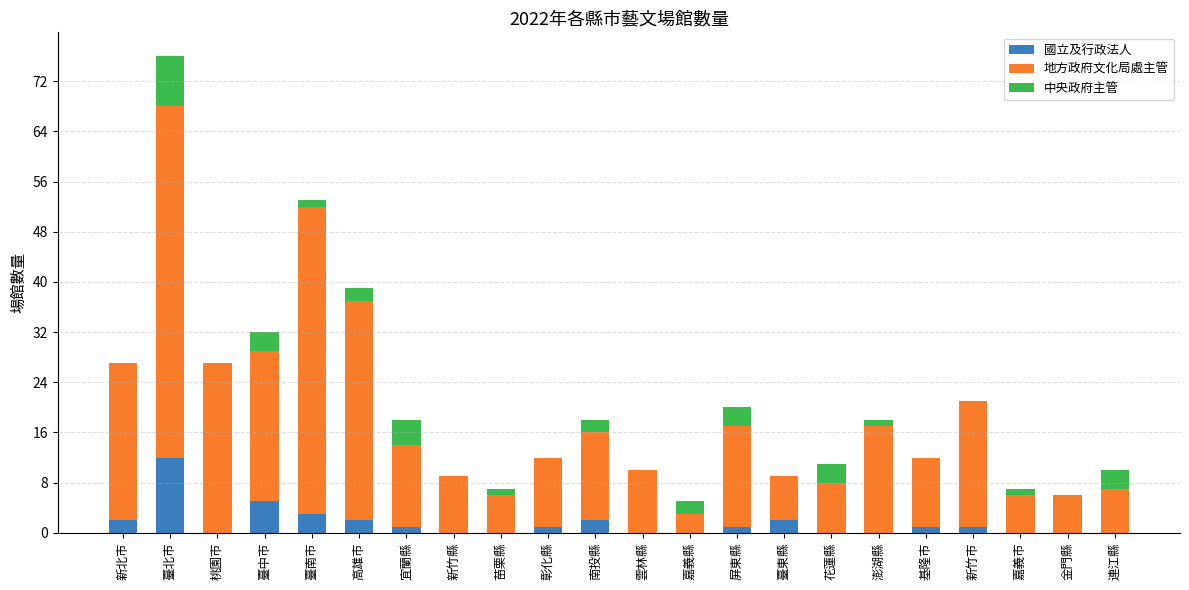

Count the number of data series in this chart.

3